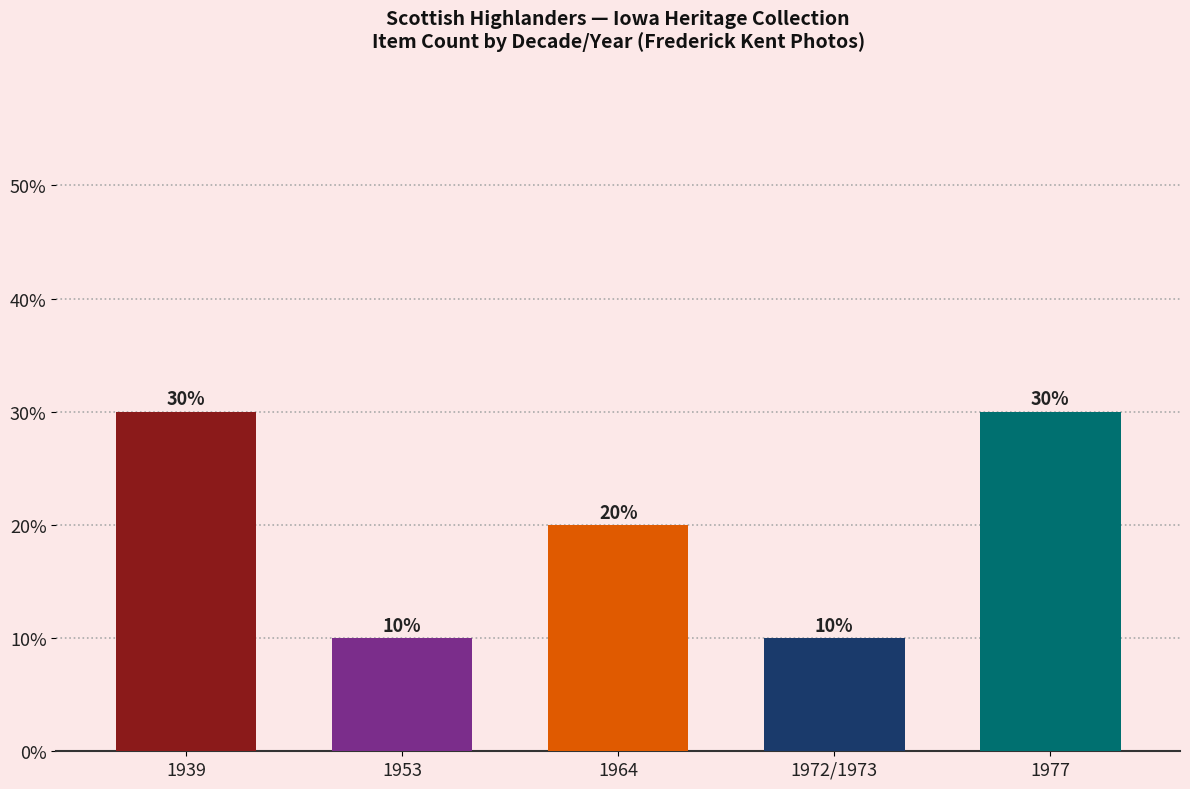

What is the minimum value shown in the chart?

10